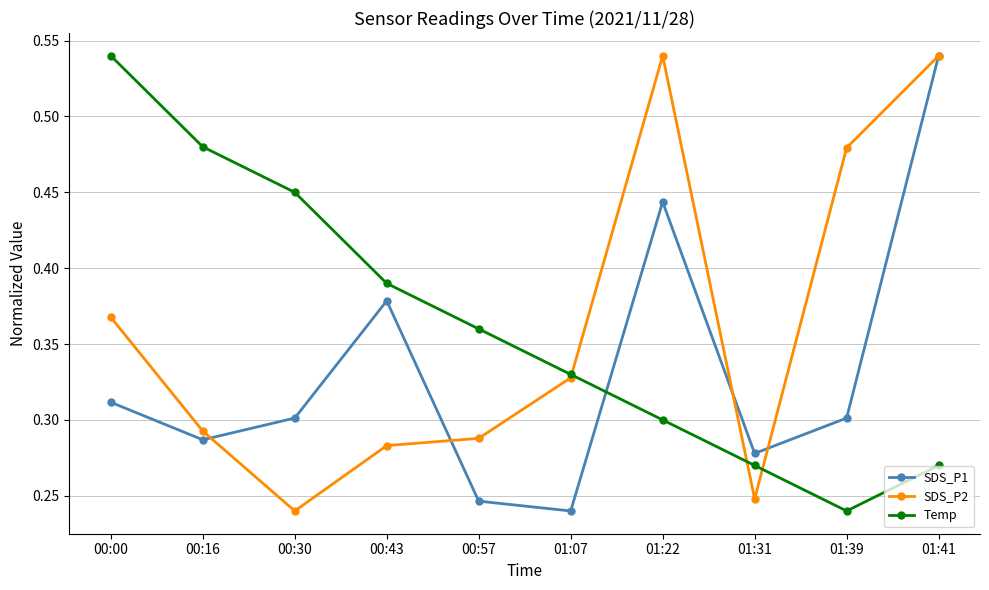

After their last crossing, which series has the higher values: Temp or SDS_P2?

SDS_P2